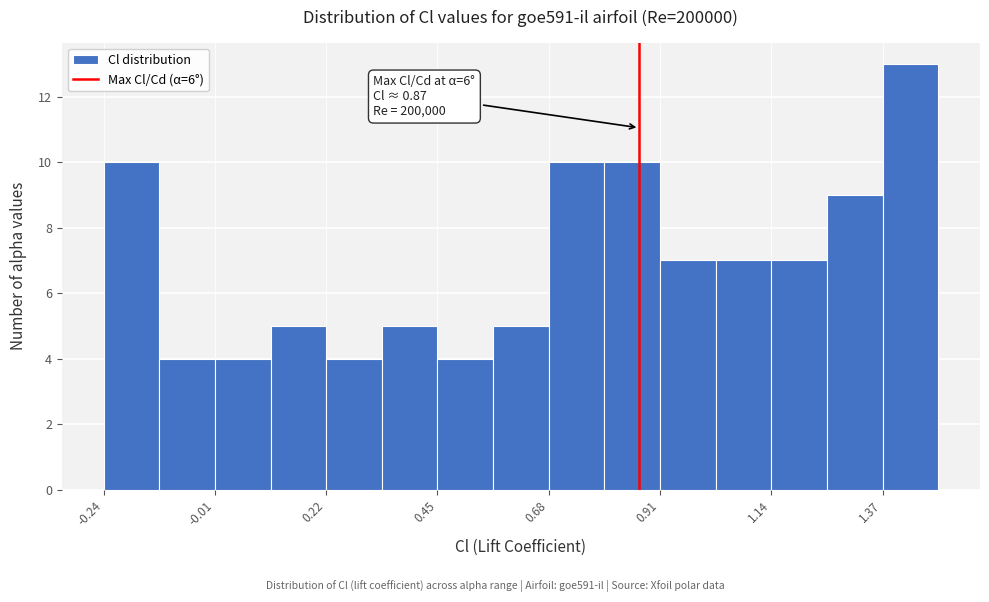

Read against the x-axis, roughly where is the centre of the tallest bar?

1.45